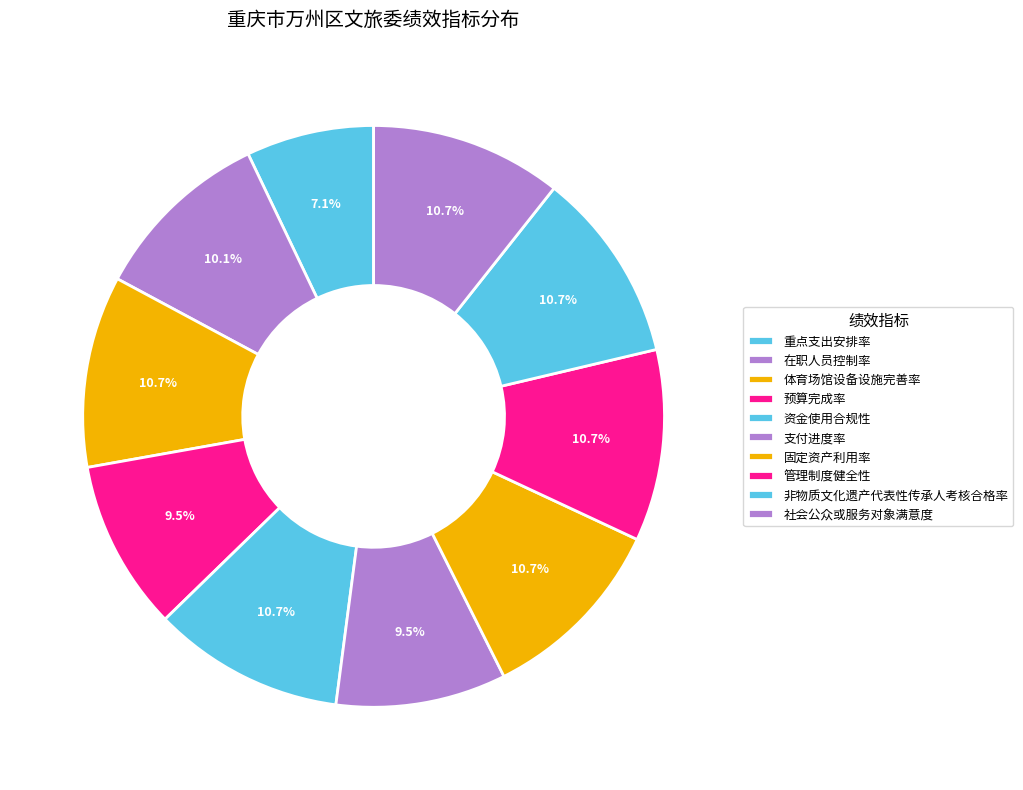

How many segments does this pie chart have?

10